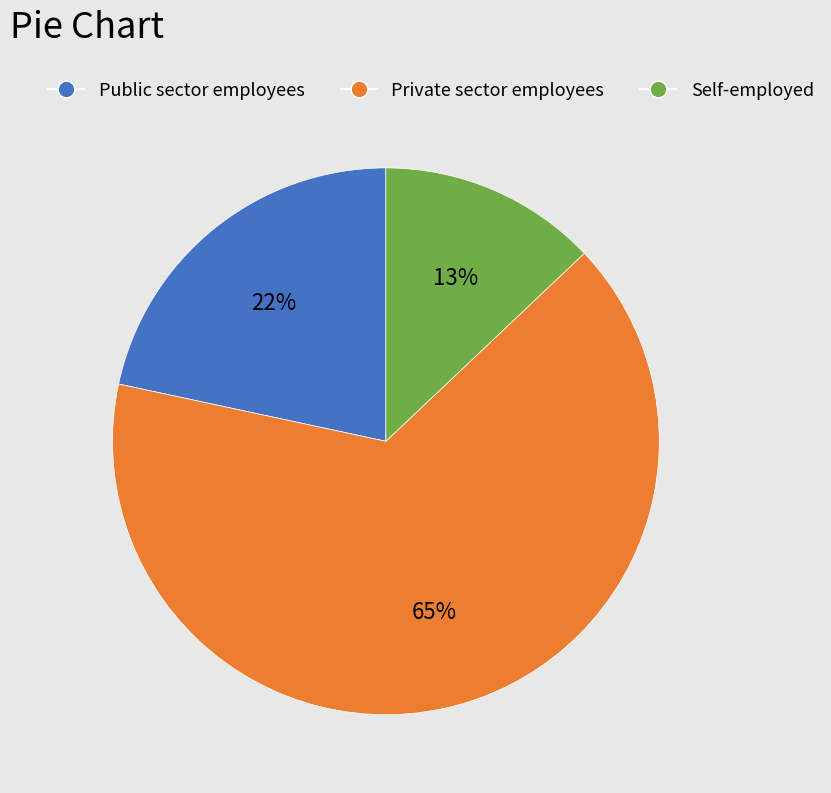

What percentage is the Public sector employees slice, to the nearest percent?

22%